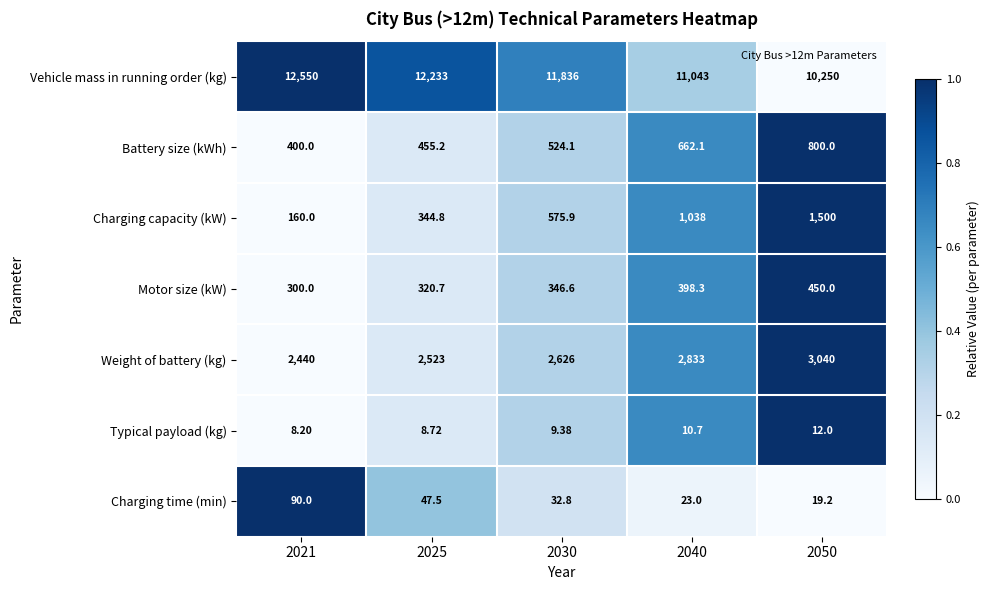

List the series in order of their peak value, lowest first.

Typical payload (kg), Charging time (min), Motor size (kW), Battery size (kWh), Charging capacity (kW), Weight of battery (kg), Vehicle mass in running order (kg)